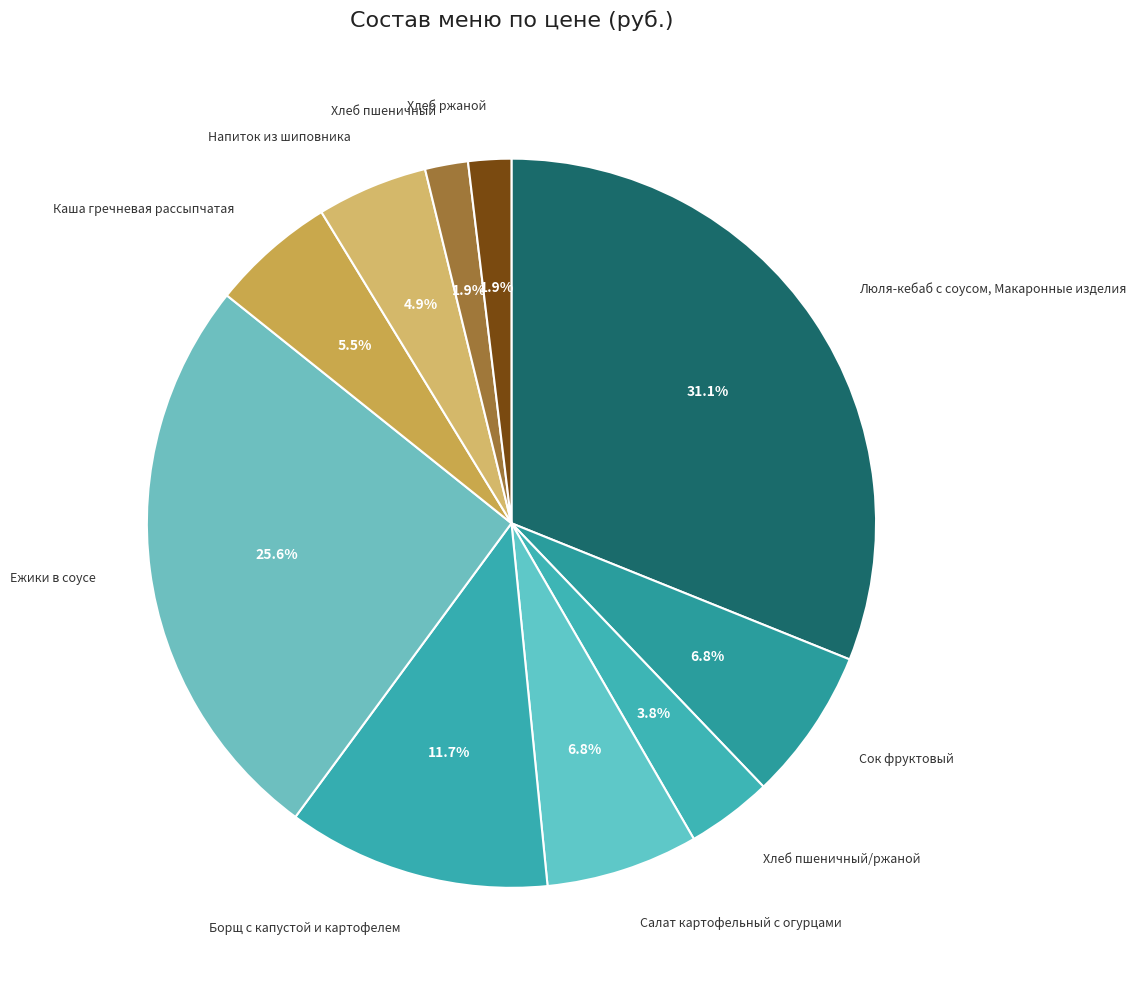

Count the number of slices in the pie.

10